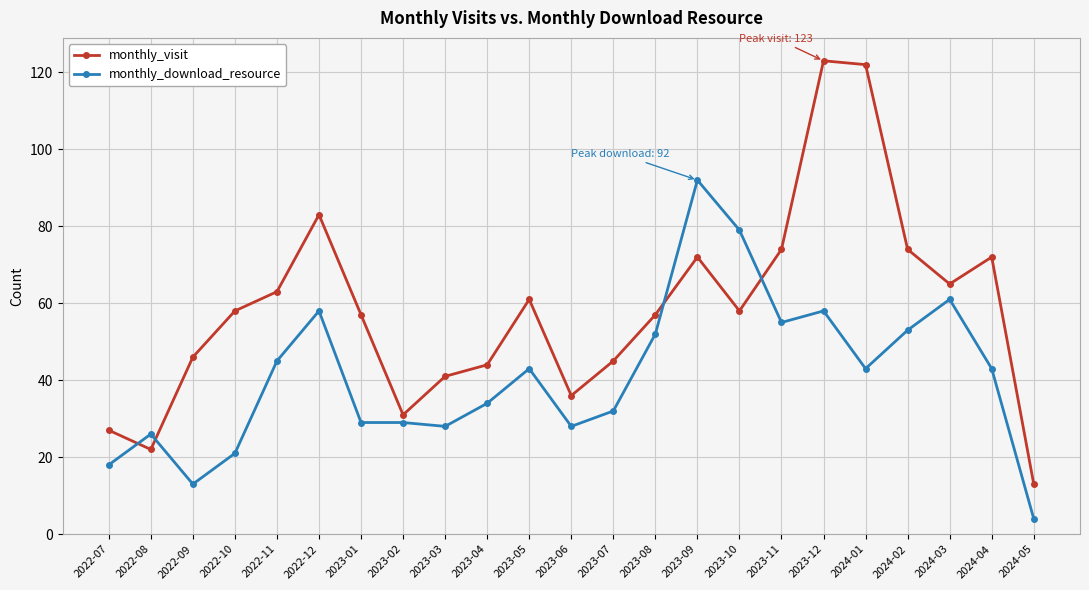

How many lines are shown in the chart?

2